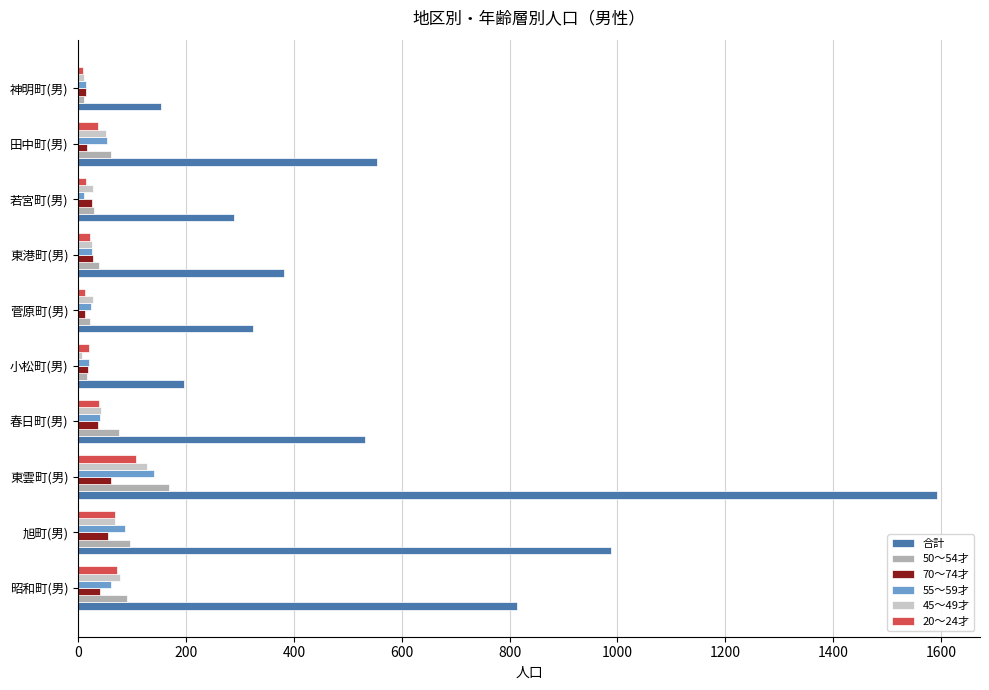

The 50～54才 series shows 250 at 東雲町(男). True or false?

False